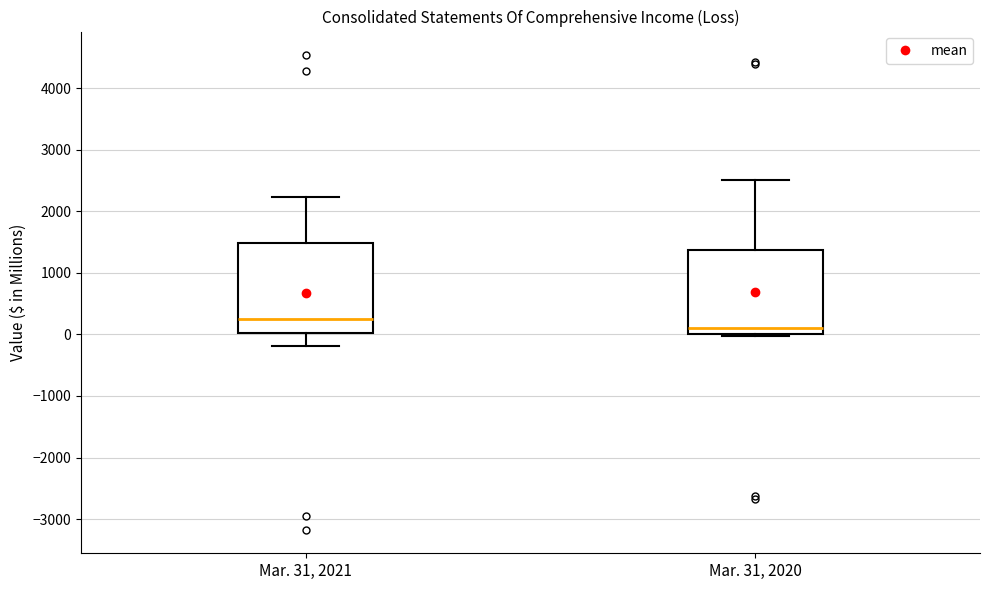

Which box is the tallest, from its lower edge to its upper edge?

Mar. 31, 2021